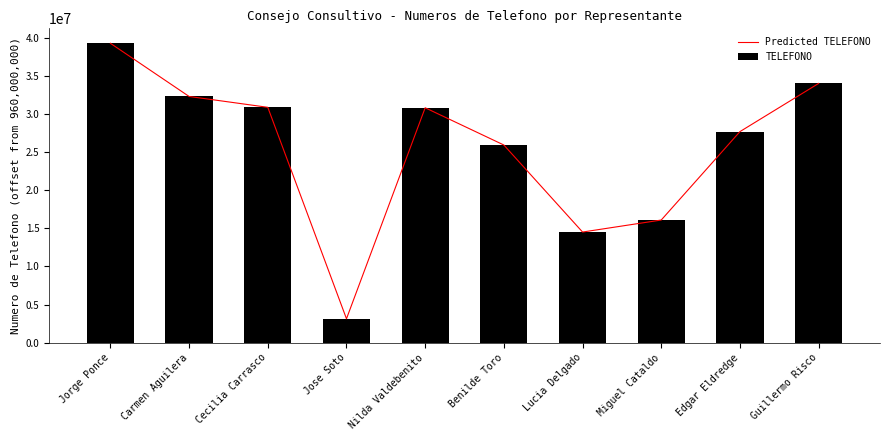

Are the bars grouped side by side (vs. stacked)?

Yes